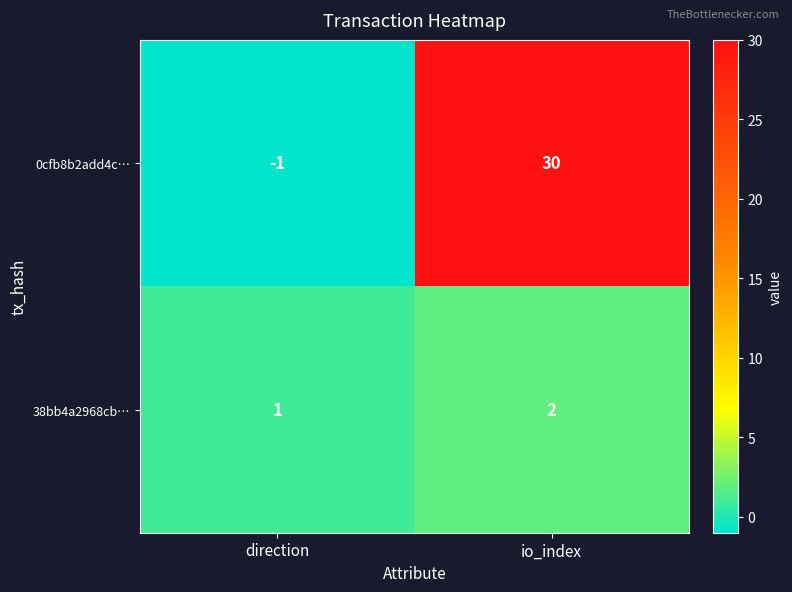

What is the greatest value displayed?

30